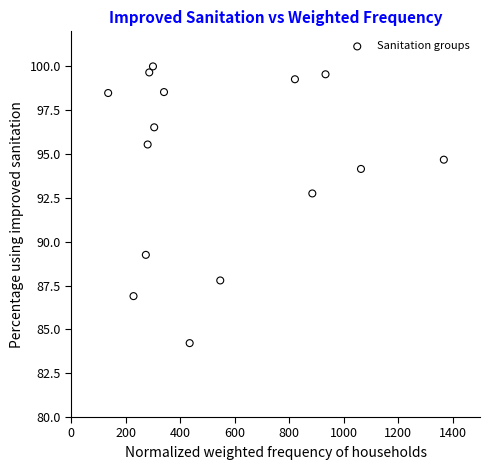

What Y value in the scatter plot is closest to 92?

92.8